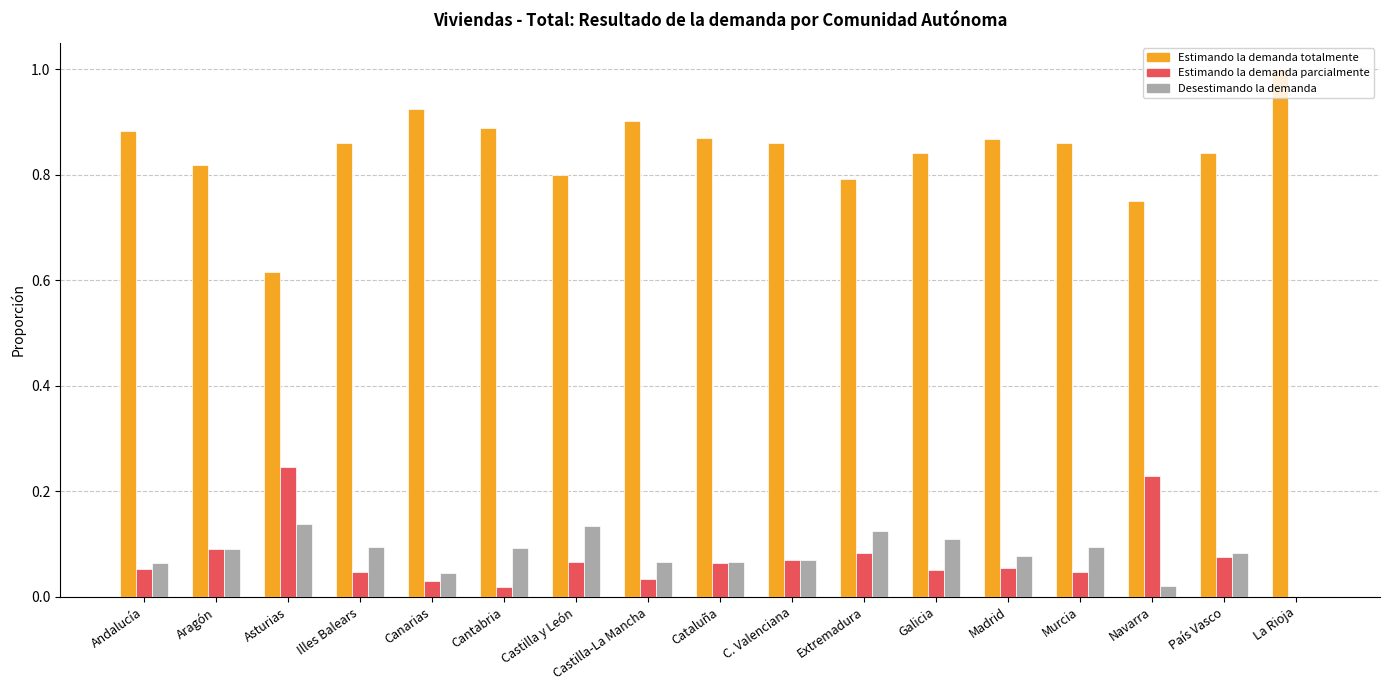

How many positive values does the Desestimando la demanda series have?

16